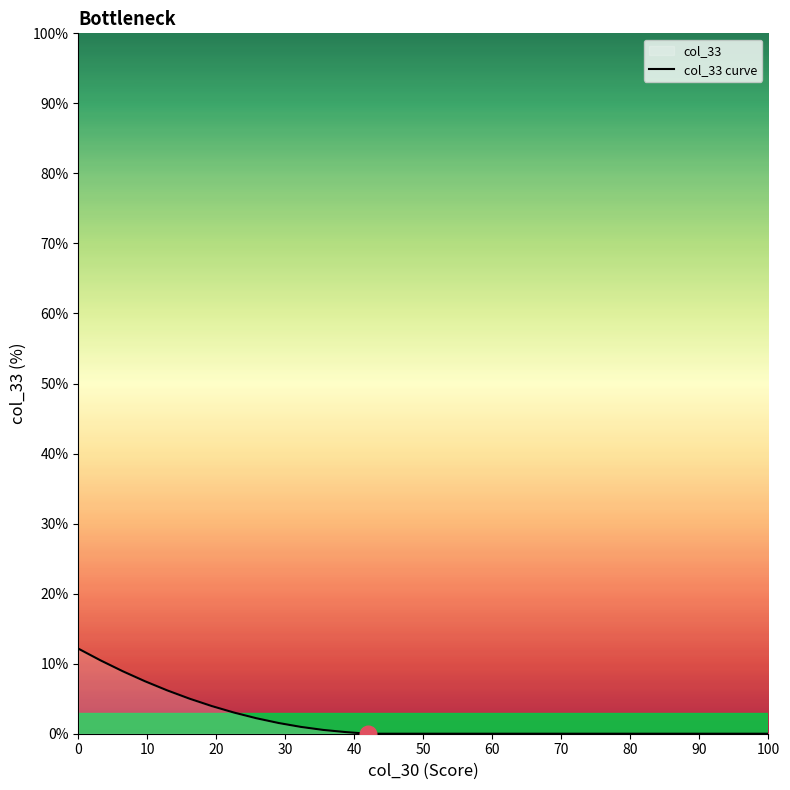

What is the value of the 5th point from the left?

6.2